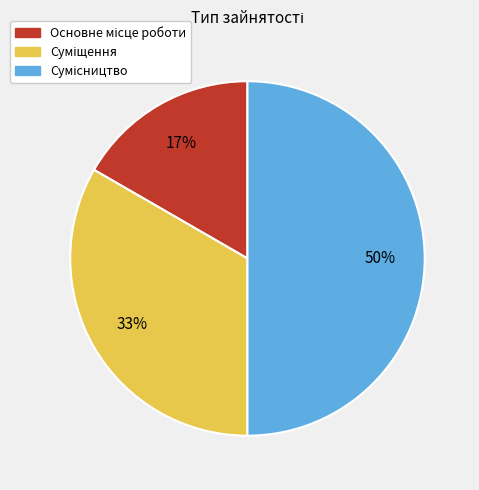

To the nearest percent, what is the difference between the largest and smallest slice percentages?

33%